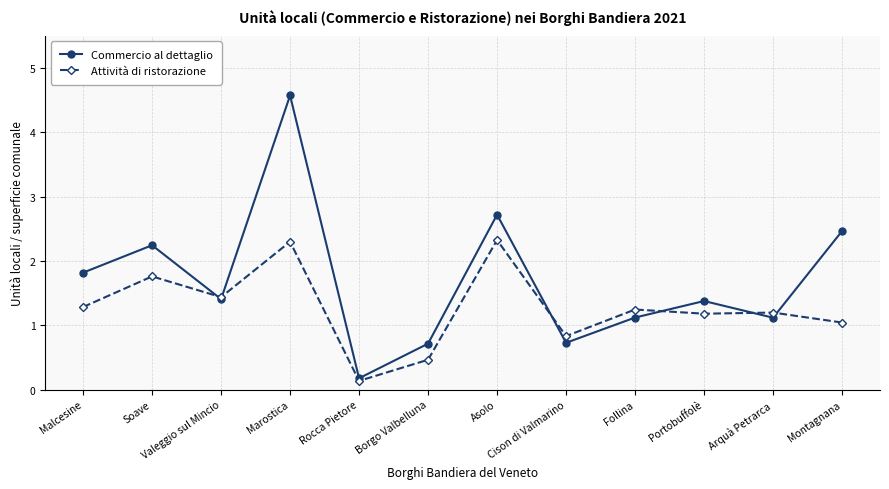

What is the total value across all series at Marostica?

6.9